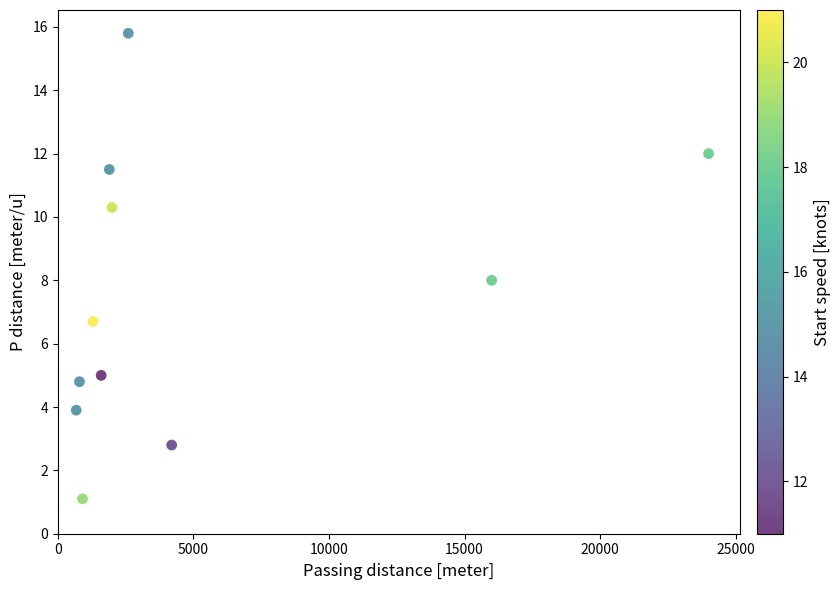

What is the average X value?

5090.0